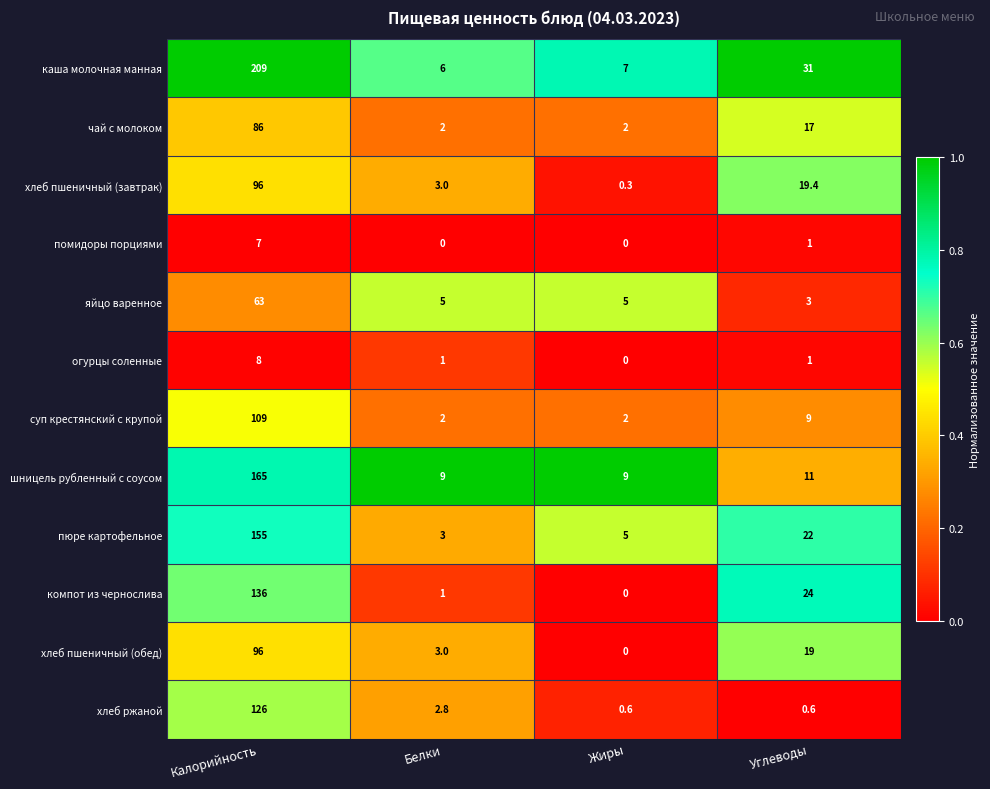

What is the difference between the maximum and minimum values in the суп крестянский с крупой series?

107.0